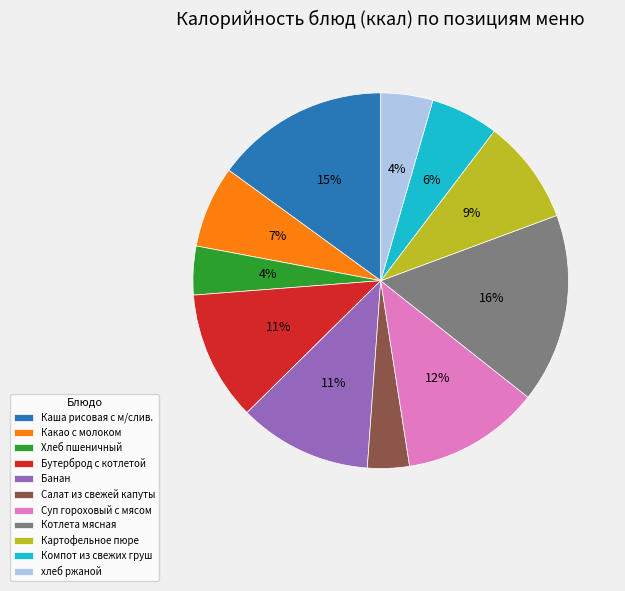

Is it true that Какао с молоком is 13% of the pie?

False